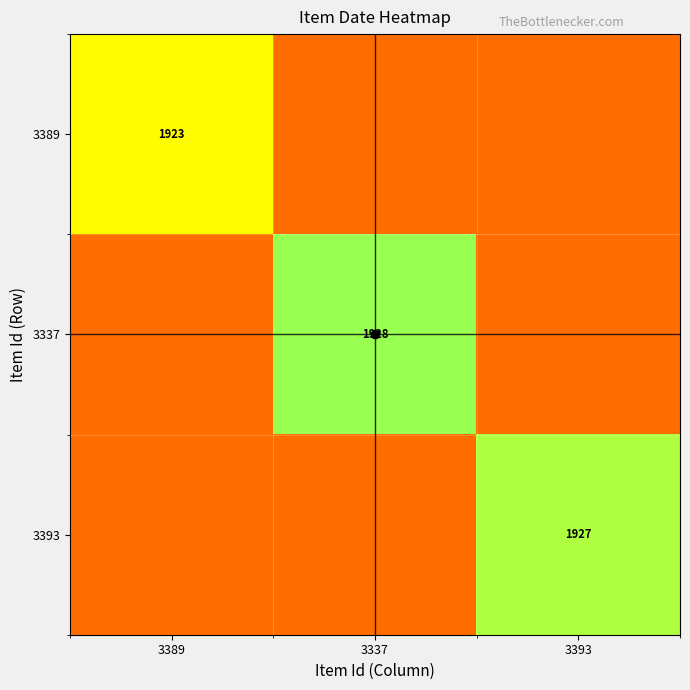

The 3393 series shows 1070 at 3393. True or false?

False